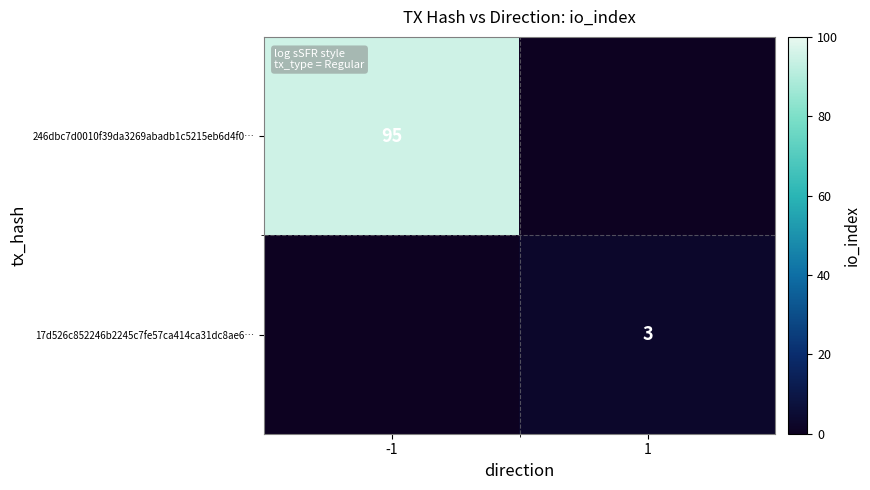

The value of 246dbc7d0010f39da3269abadb1c5215eb6d4f0… at -1 is 95. True or false?

True